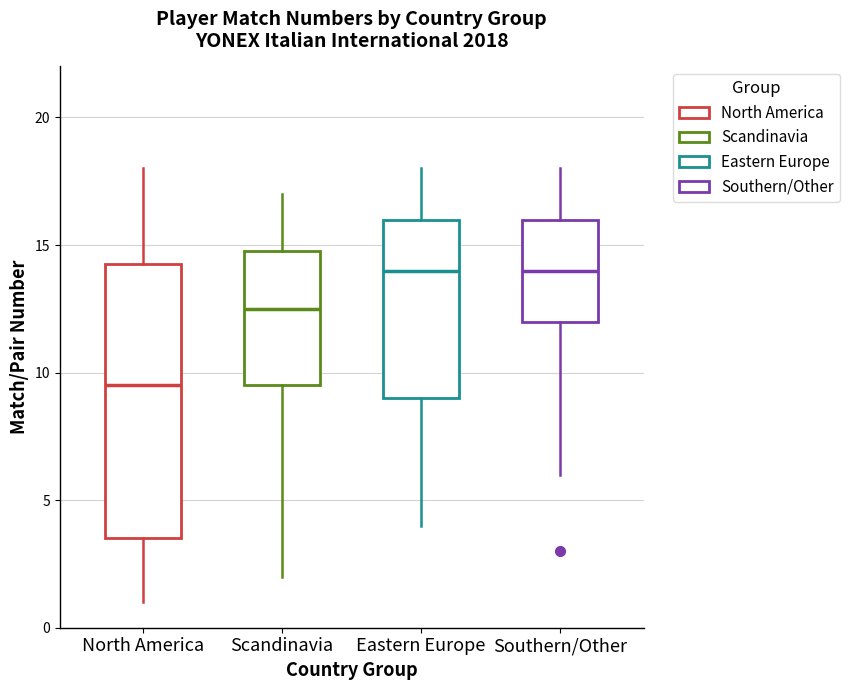

Which box is the tallest, from its lower edge to its upper edge?

North America